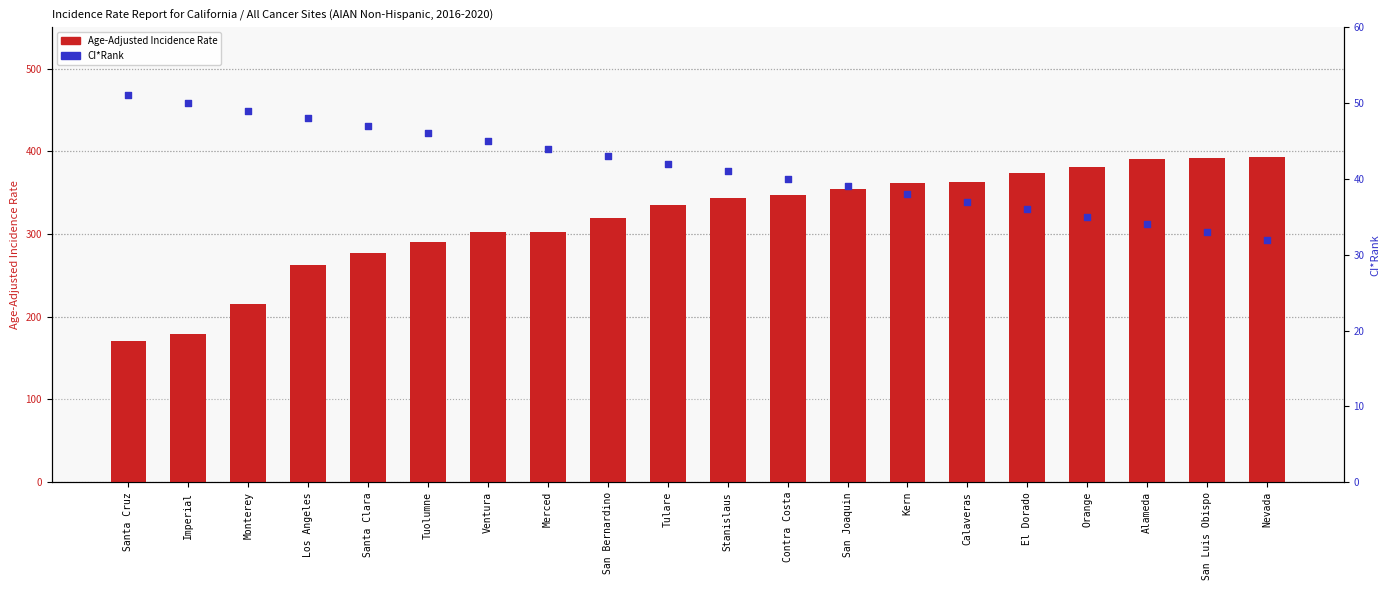

What are all the series names shown in the legend?

Age-Adjusted Incidence Rate, CI*Rank